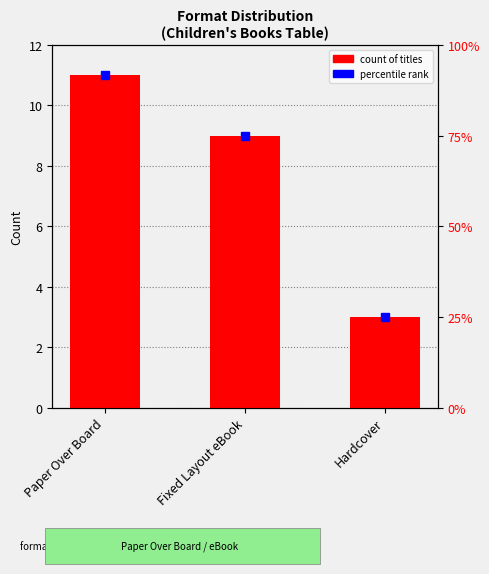

The chart shows a value of 11 at Paper Over Board. True or false?

True